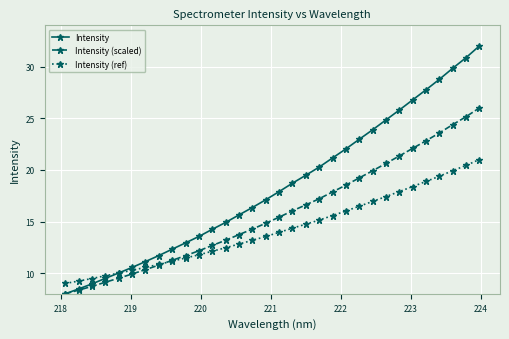

Rank the series by their average value, from highest to lowest.

Intensity, Intensity (scaled), Intensity (ref)